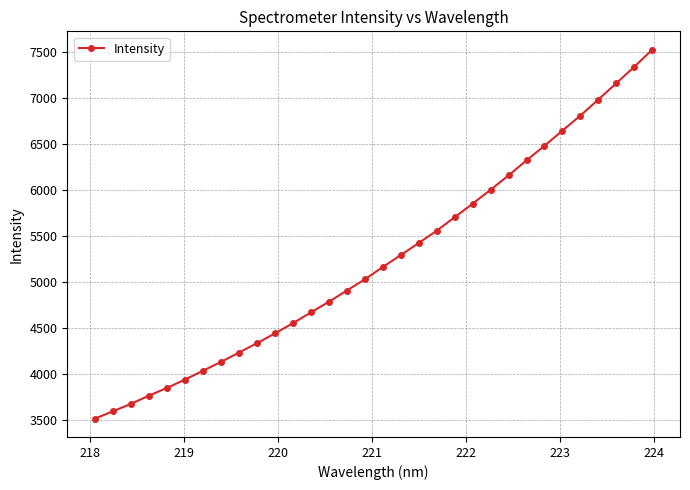

What is the value of the 12th point from the left?

4548.9